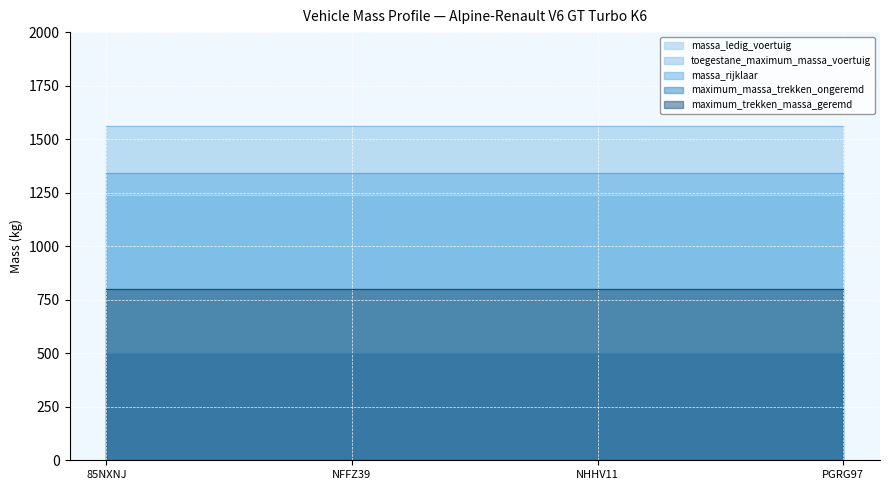

At which category does the chart reach its minimum across all series?

85NXNJ